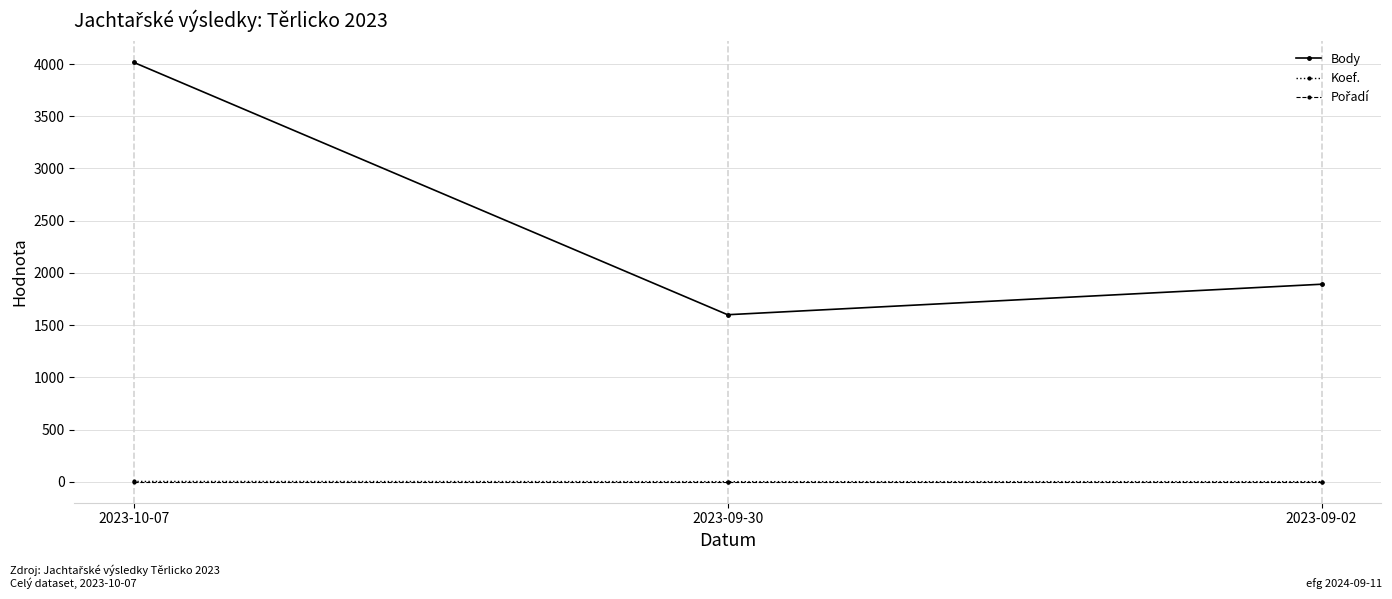

Does the chart have visible grid lines?

Yes